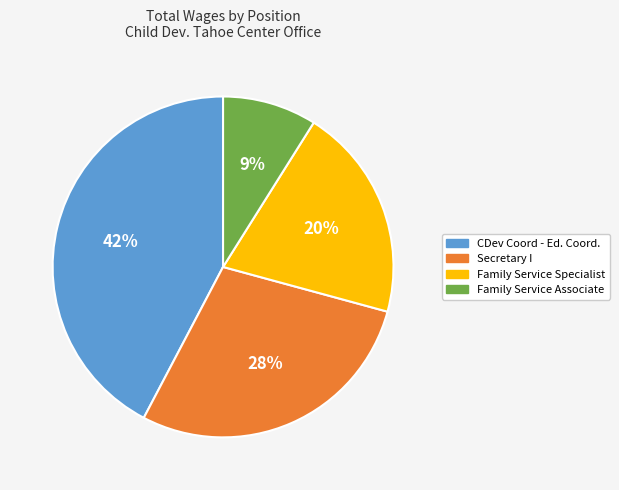

Do Secretary I and Family Service Specialist together represent more than half of the pie?

No